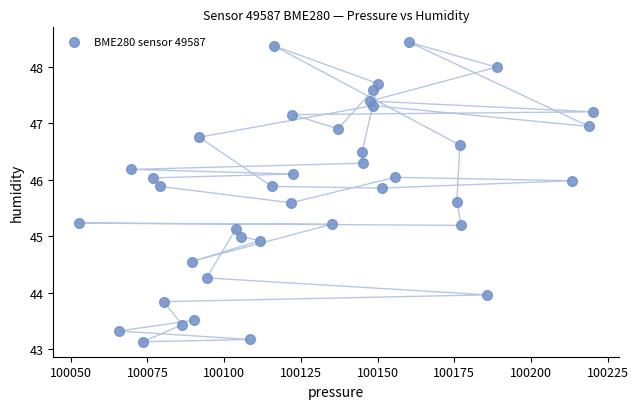

What is the range of X values (max minus min)?

167.6